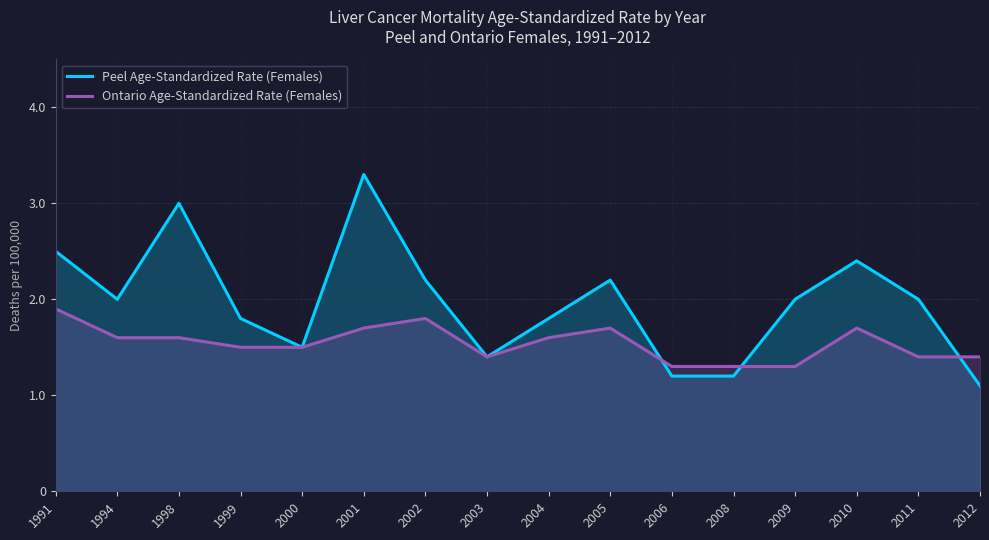

How many times do Ontario Age-Standardized Rate (Females) and Peel Age-Standardized Rate (Females) cross each other?

3